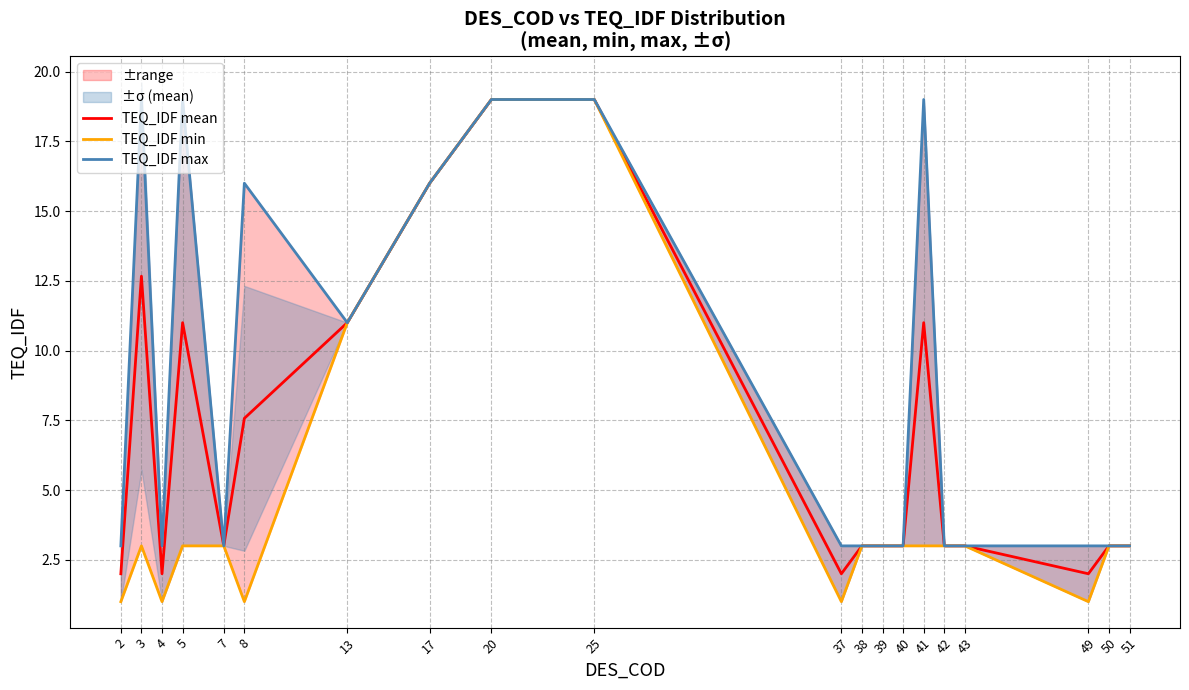

Reading left to right, list all the values displayed in this chart.

TEQ_IDF mean: 2=2.0	3=12.7	4=2.0	5=11.0	7=3.0	8=7.6	13=11.0	17=16.0	20=19.0	25=19.0	37=2.0	38=3.0	39=3.0	40=3.0	41=11.0	42=3.0	43=3.0	49=2.0	50=3.0	51=3.0
TEQ_IDF min: 2=1.0	3=3.0	4=1.0	5=3.0	7=3.0	8=1.0	13=11.0	17=16.0	20=19.0	25=19.0	37=1.0	38=3.0	39=3.0	40=3.0	41=3.0	42=3.0	43=3.0	49=1.0	50=3.0	51=3.0
TEQ_IDF max: 2=3.0	3=19.0	4=3.0	5=19.0	7=3.0	8=16.0	13=11.0	17=16.0	20=19.0	25=19.0	37=3.0	38=3.0	39=3.0	40=3.0	41=19.0	42=3.0	43=3.0	49=3.0	50=3.0	51=3.0